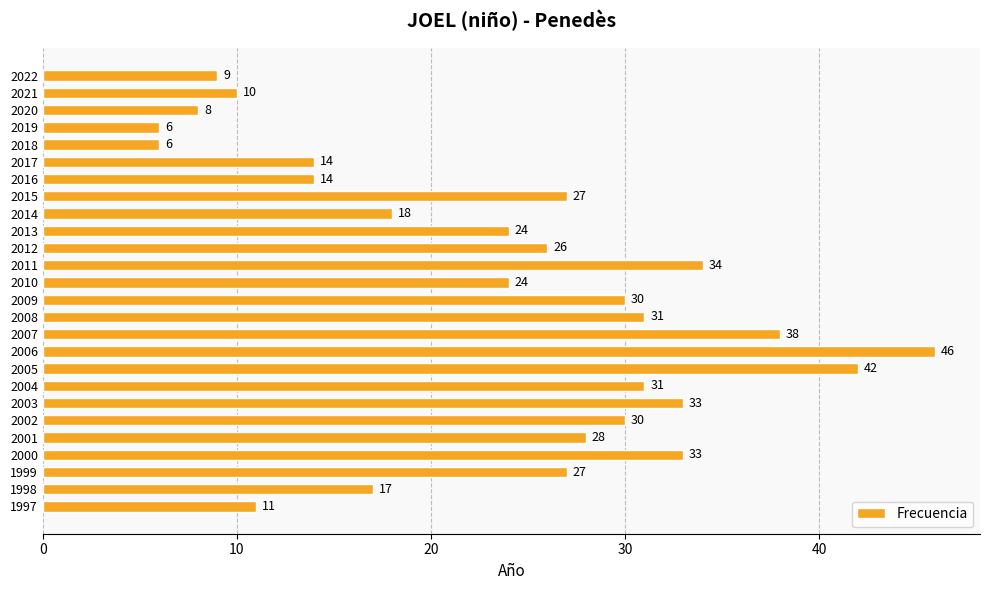

What is the smallest value displayed?

6